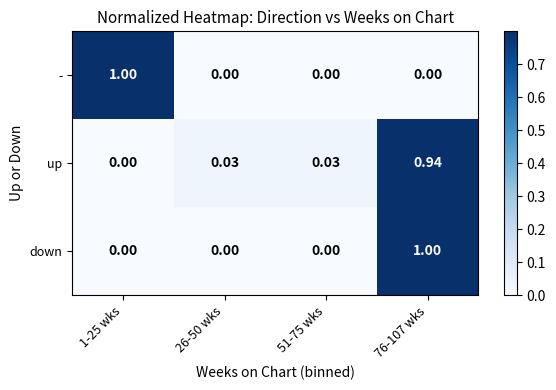

Rank the series at 76-107 wks from lowest to highest value.

-, up, down